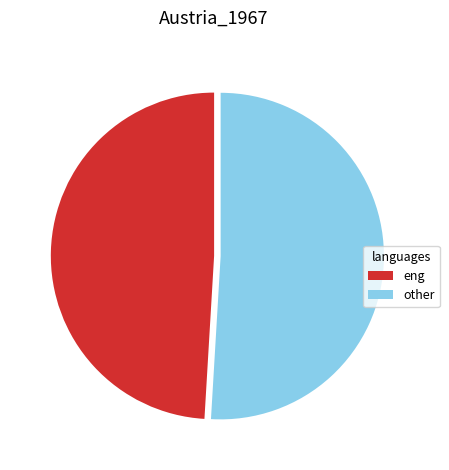

The eng slice represents 49% of the pie. True or false?

True